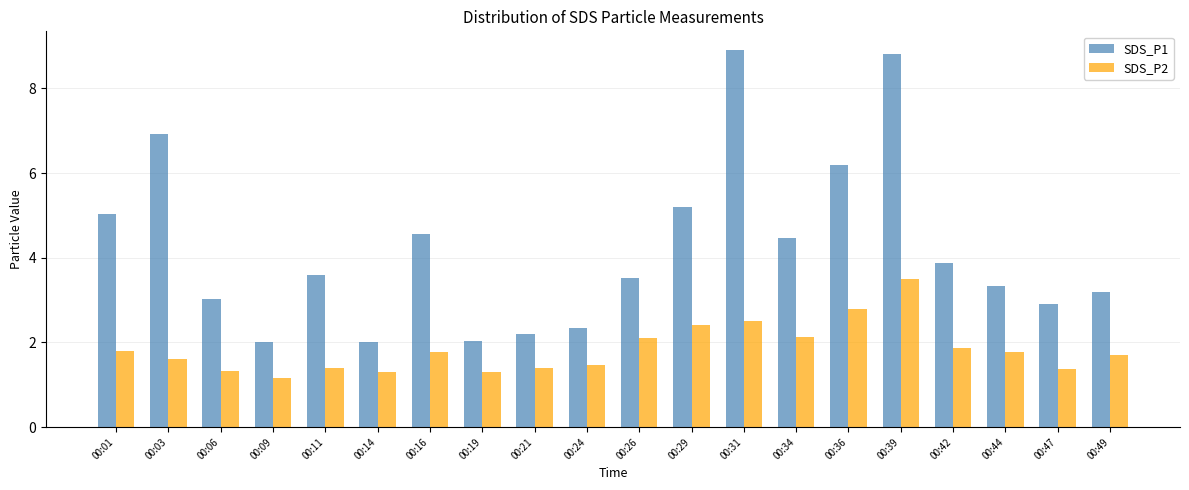

What is the sum of all SDS_P2 values?

36.7